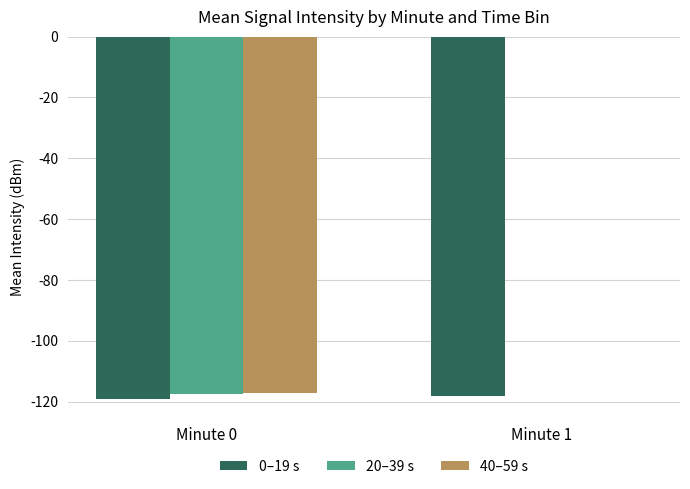

Where is 0–19 s nearest to the value -118?

Minute 1